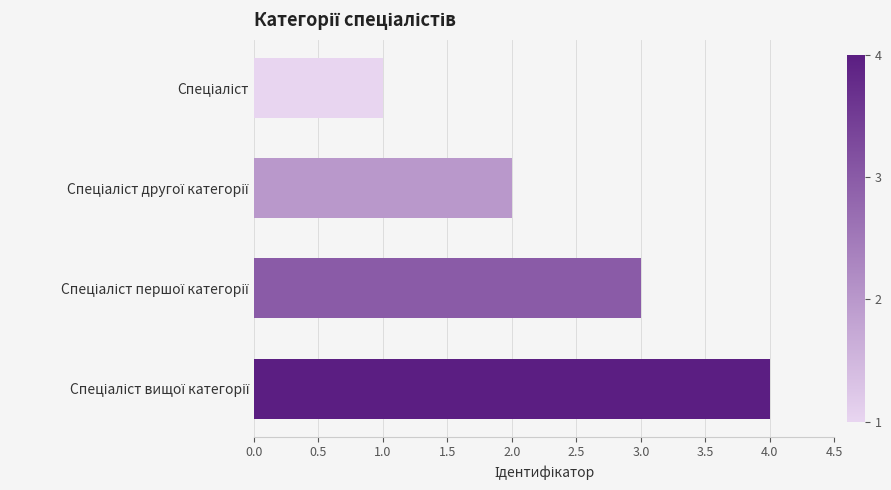

Count the number of categories in the chart.

4